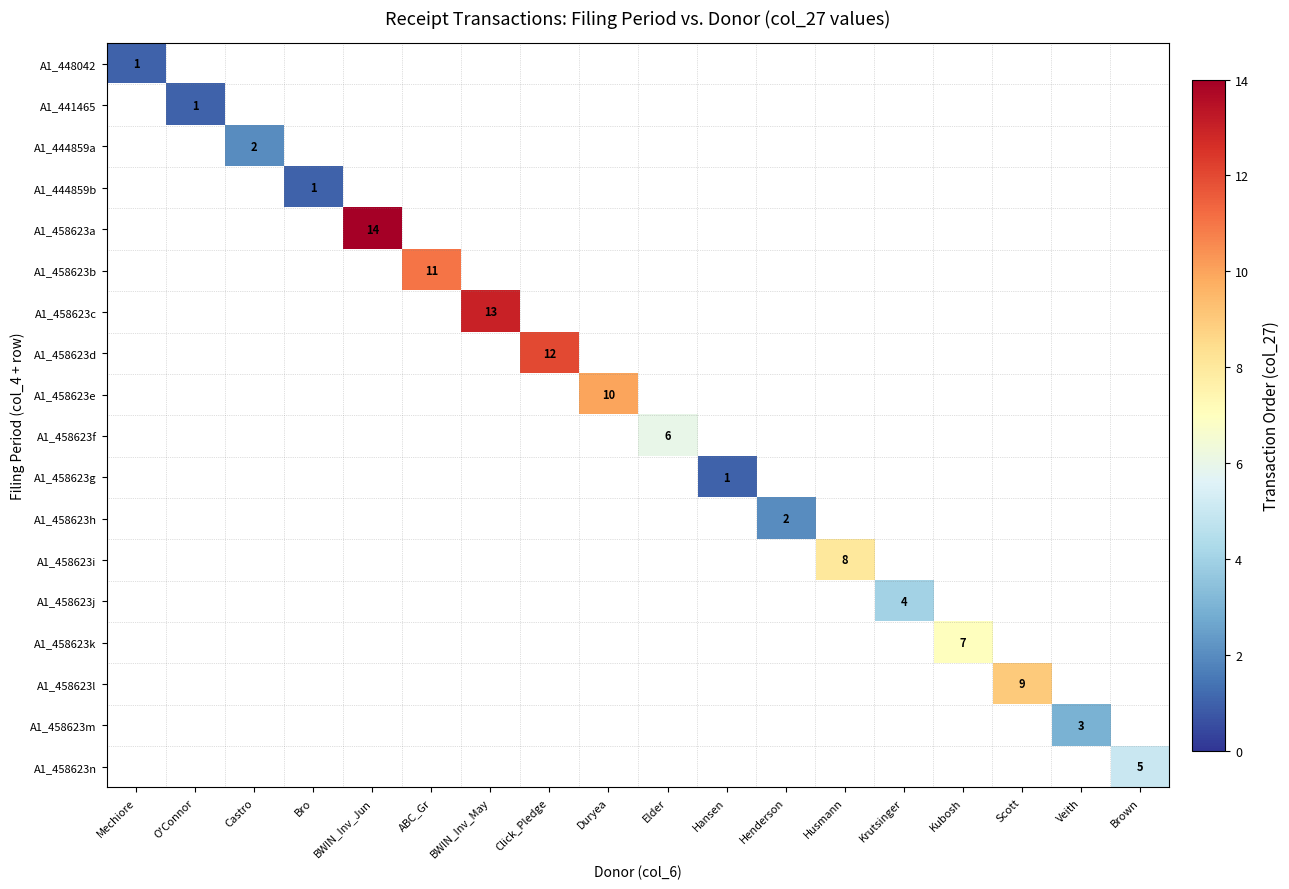

Between Mechiore and Elder, which series saw the biggest shift?

A1_458623f